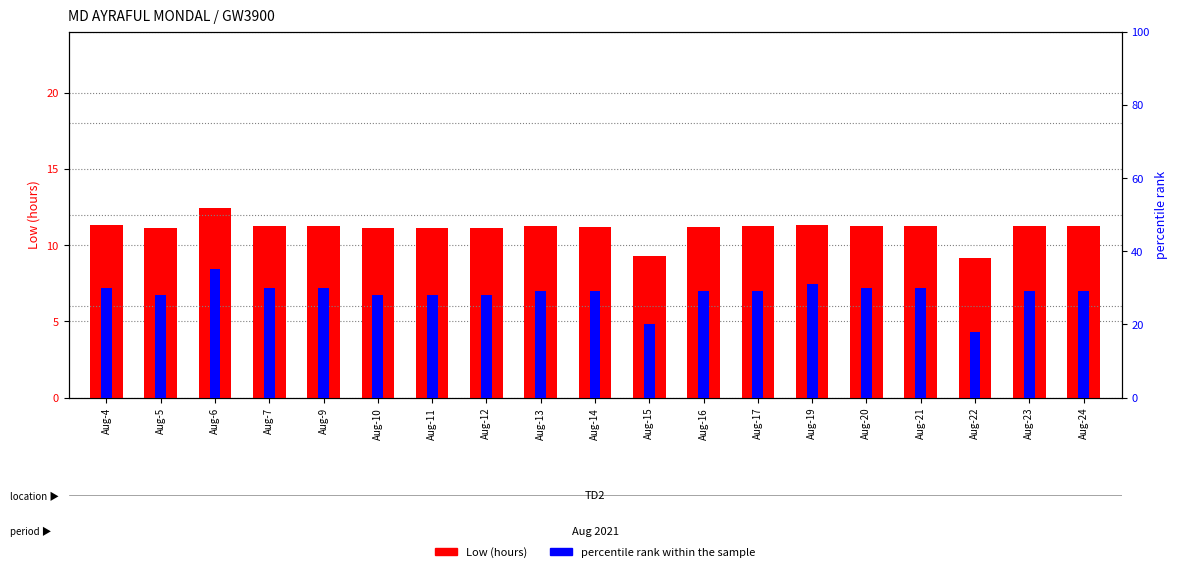

At which category is the sum across all series the highest?

Aug-6